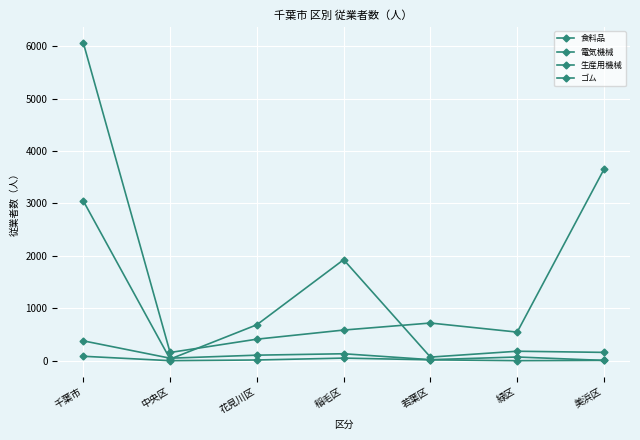

What is the value of the 電気機械 point at the 4th from the left?

132